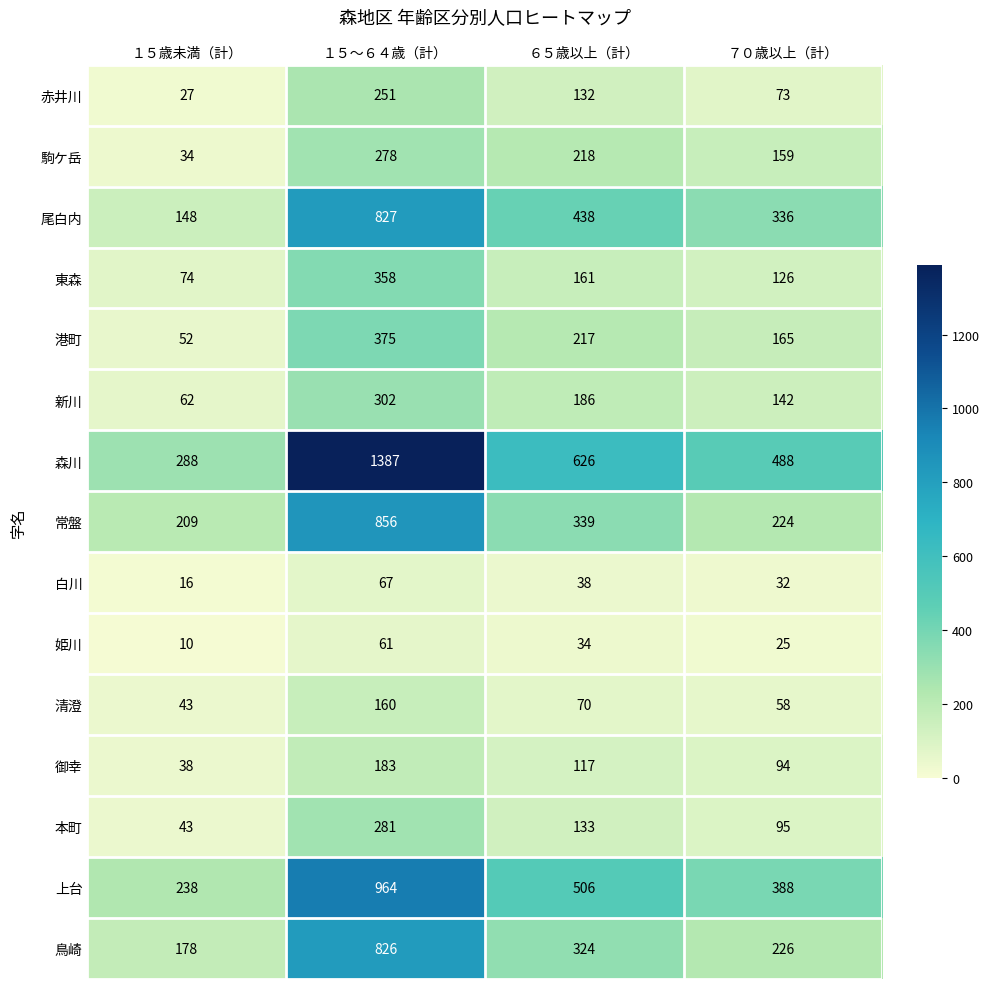

What is the sum of all 尾白内 values?

1749